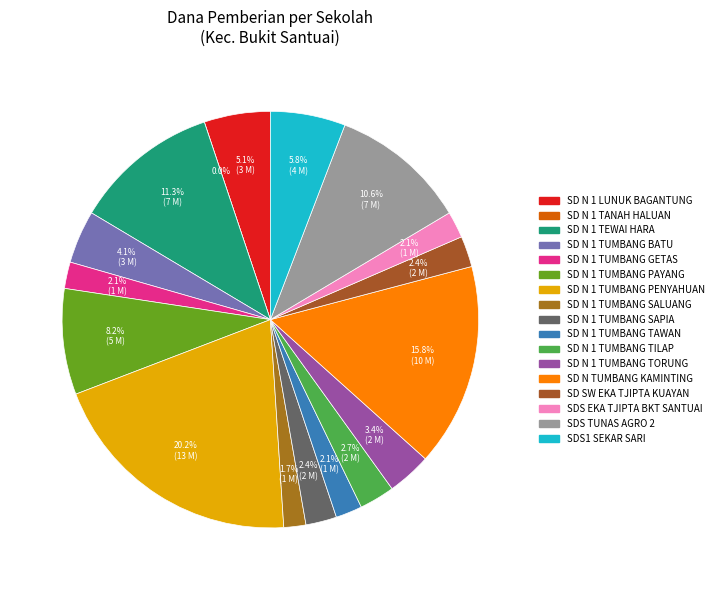

What is the ratio of the value at SD NEGERI 1 TEWAI HARA to the value at SD NEGERI 1 TUMBANG TORUNG?

3.3